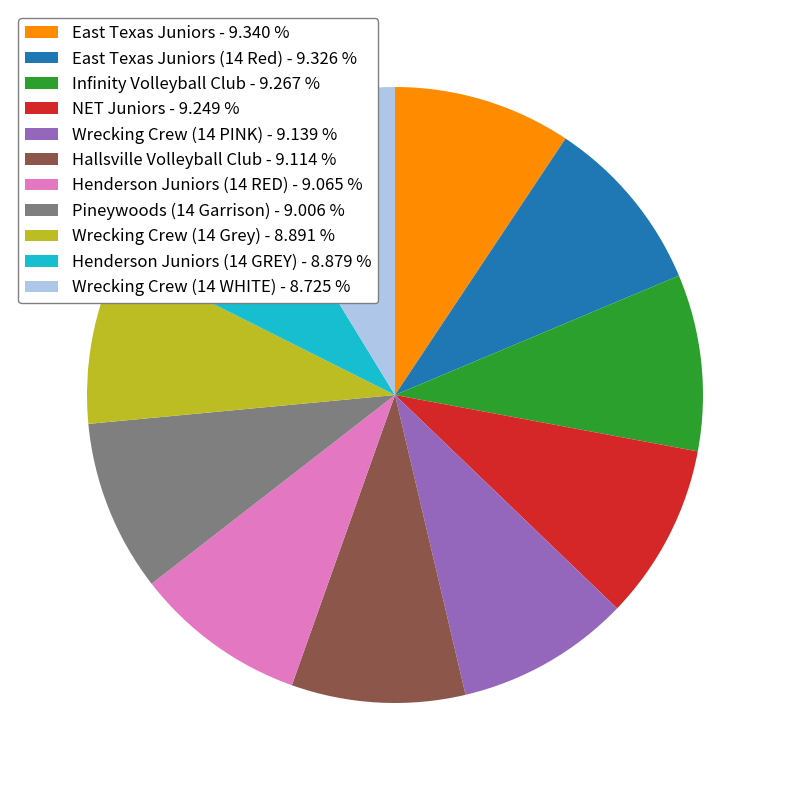

Does East Texas Juniors - 9.340 % represent more than half of the total?

No